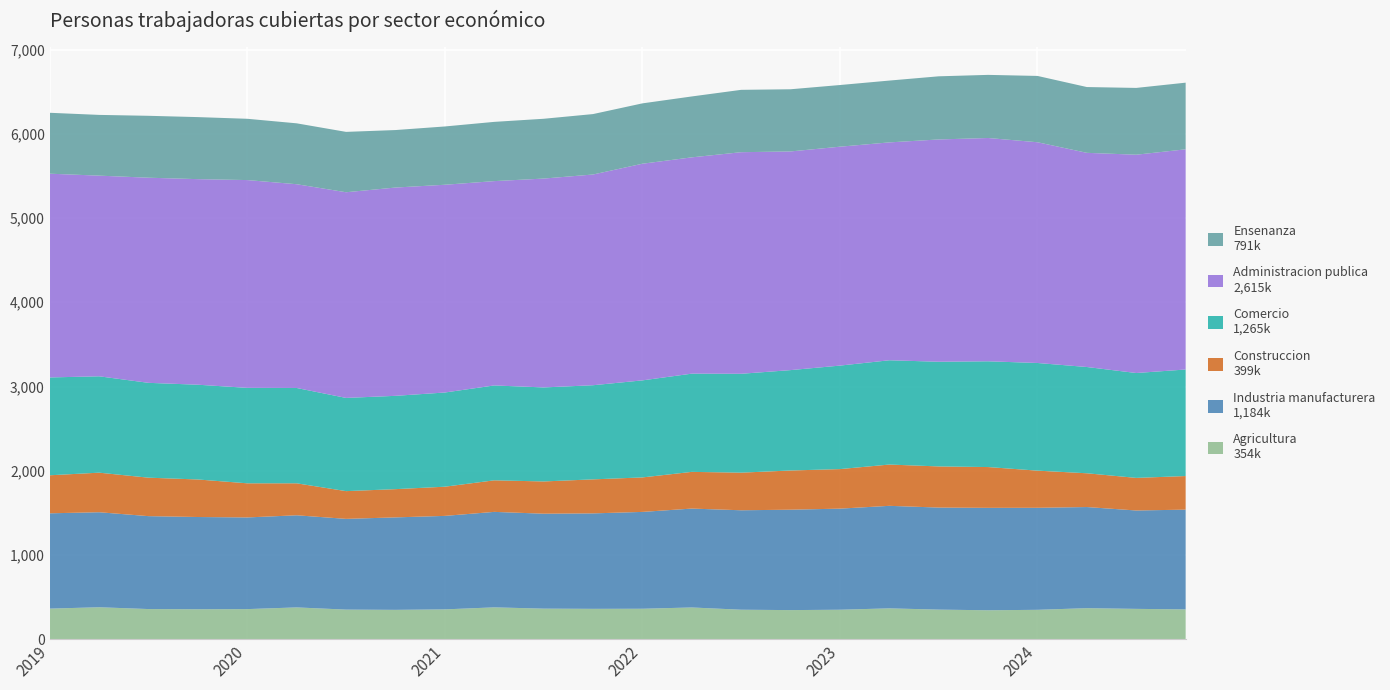

Reading left to right, transcribe all the data shown in this chart.

Agricultura: 2019-01=362612	2019-04=378952	2019-07=357482	2019-10=355270	2020-01=356889	2020-04=377095	2020-07=350980	2020-10=348050	2021-01=353643	2021-04=377679	2021-07=362417	2021-10=360072	2022-01=361139	2022-04=376339	2022-07=349618	2022-10=345149	2023-01=349447	2023-04=365831	2023-07=350843	2023-10=343140	2024-01=348429	2024-04=368106	2024-07=359675	2024-10=353588
Industria manufacturera: 2019-01=1131793	2019-04=1128198	2019-07=1103253	2019-10=1095144	2020-01=1088518	2020-04=1093781	2020-07=1077435	2020-10=1097971	2021-01=1110065	2021-04=1133728	2021-07=1127383	2021-10=1133444	2022-01=1149849	2022-04=1174234	2022-07=1180893	2022-10=1192147	2023-01=1200404	2023-04=1217337	2023-07=1211776	2023-10=1216136	2024-01=1211472	2024-04=1200736	2024-07=1168187	2024-10=1184435
Construccion: 2019-01=451542	2019-04=469765	2019-07=456741	2019-10=445713	2020-01=405241	2020-04=379623	2020-07=329339	2020-10=335287	2021-01=346543	2021-04=374626	2021-07=382893	2021-10=403915	2022-01=409525	2022-04=435780	2022-07=446637	2022-10=465497	2023-01=469525	2023-04=490186	2023-07=488439	2023-10=484301	2024-01=441133	2024-04=400959	2024-07=387069	2024-10=398790
Comercio: 2019-01=1161705	2019-04=1144272	2019-07=1126071	2019-10=1125085	2020-01=1133322	2020-04=1132001	2020-07=1106740	2020-10=1107942	2021-01=1118513	2021-04=1126637	2021-07=1116343	2021-10=1117734	2022-01=1152282	2022-04=1166328	2022-07=1173962	2022-10=1191881	2023-01=1228868	2023-04=1238240	2023-07=1242911	2023-10=1255801	2024-01=1278204	2024-04=1261735	2024-07=1245352	2024-10=1265092
Administracion publica: 2019-01=2419290	2019-04=2382617	2019-07=2435618	2019-10=2441008	2020-01=2467238	2020-04=2419445	2020-07=2442151	2020-10=2473184	2021-01=2466779	2021-04=2426095	2021-07=2479929	2021-10=2502092	2022-01=2572411	2022-04=2568284	2022-07=2631074	2022-10=2596482	2023-01=2599230	2023-04=2586968	2023-07=2639514	2023-10=2651369	2024-01=2621140	2024-04=2543054	2024-07=2592020	2024-10=2614536
Ensenanza: 2019-01=723119	2019-04=721197	2019-07=735107	2019-10=736544	2020-01=727587	2020-04=722935	2020-07=716660	2020-10=682664	2021-01=692084	2021-04=703382	2021-07=709986	2021-10=717479	2022-01=716640	2022-04=723048	2022-07=740356	2022-10=738202	2023-01=732181	2023-04=734053	2023-07=749663	2023-10=749441	2024-01=787324	2024-04=781080	2024-07=793035	2024-10=791291